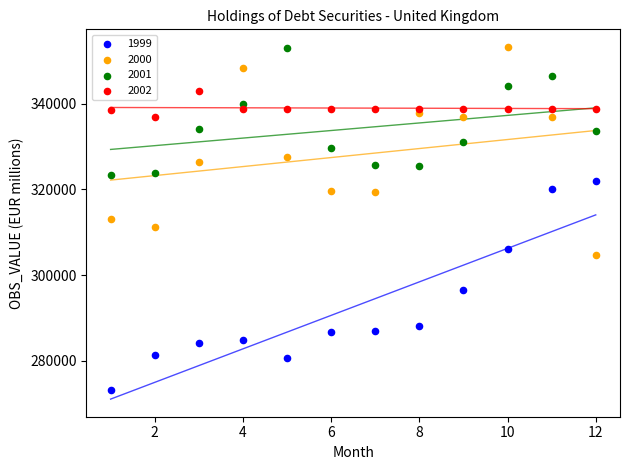

What is the X range (max minus min) for the scatter plot?

11.0